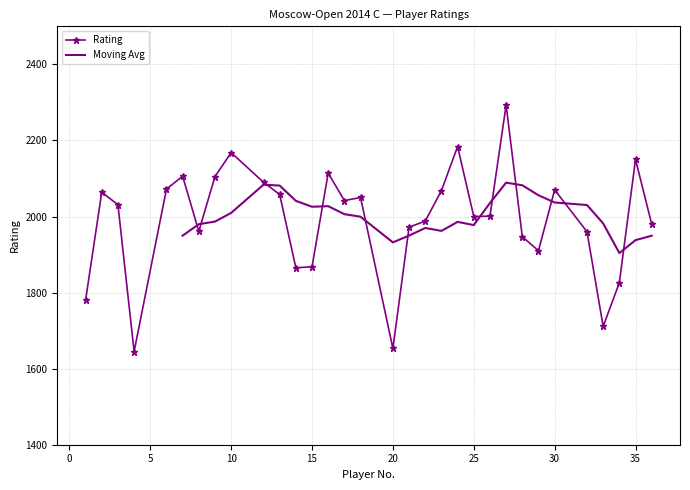

How many points are lower than both their immediate neighbors (excluding endpoints)?

8